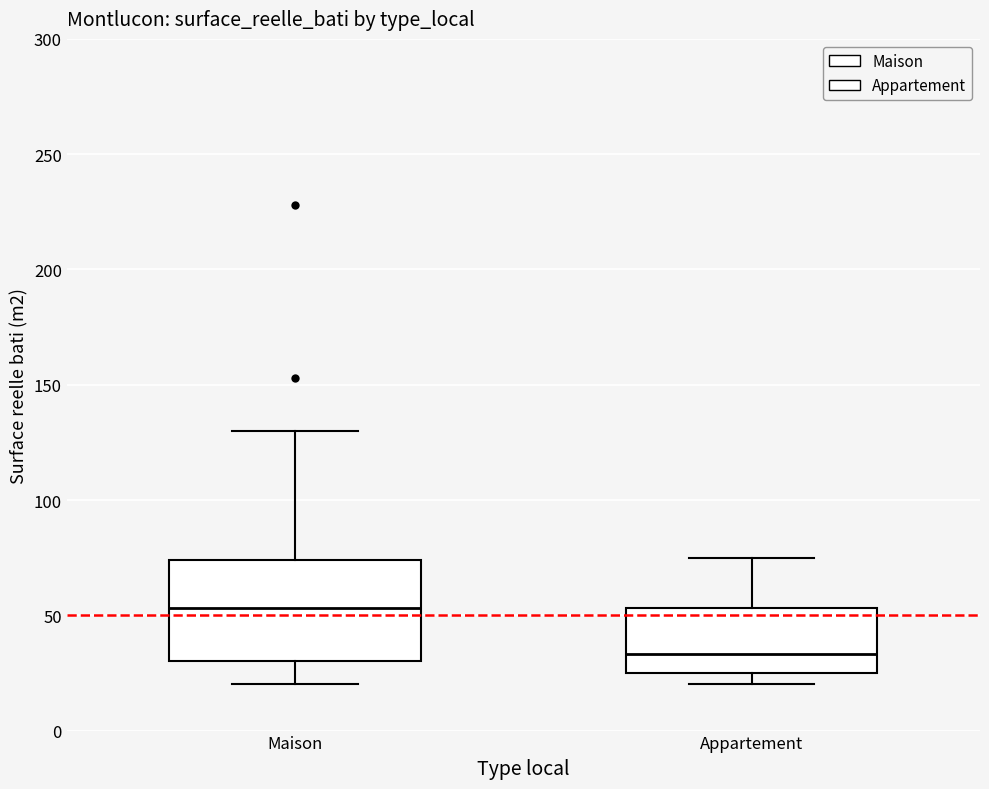

Where is the lower edge of the box for Appartement on the y-axis? The values are not printed on the chart, so give them approximately, as read against the axis.

25